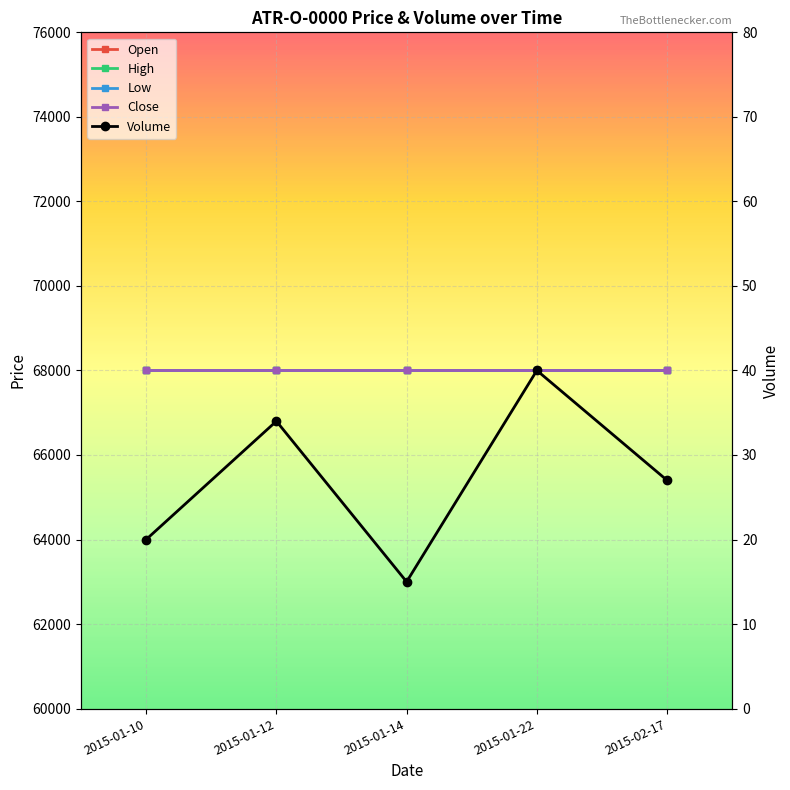

At 2015-01-10, list the series in order from largest to smallest.

Open, High, Low, Close, Volume